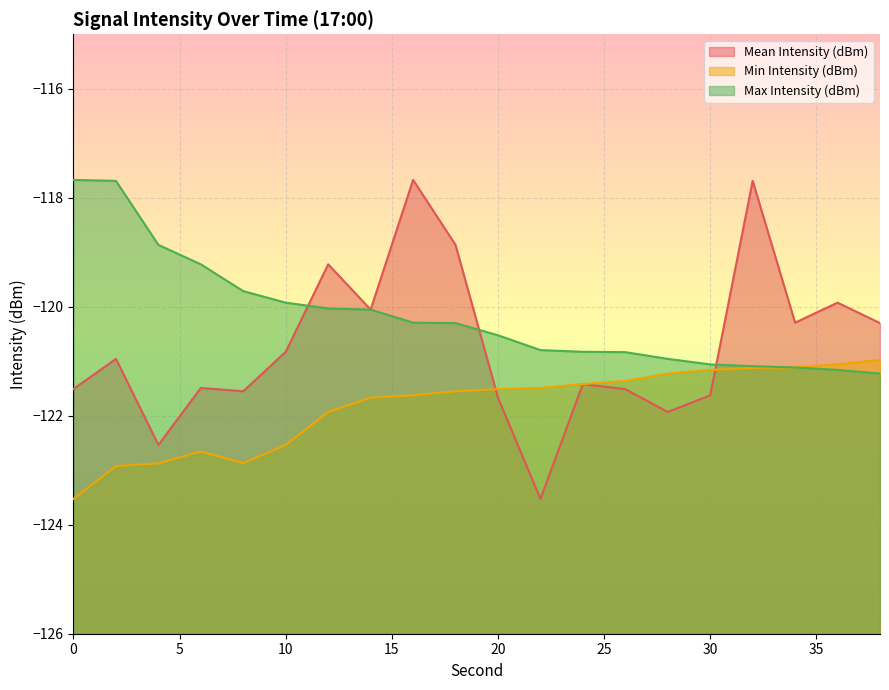

Which series has the largest total across all categories?

Max Intensity (dBm)